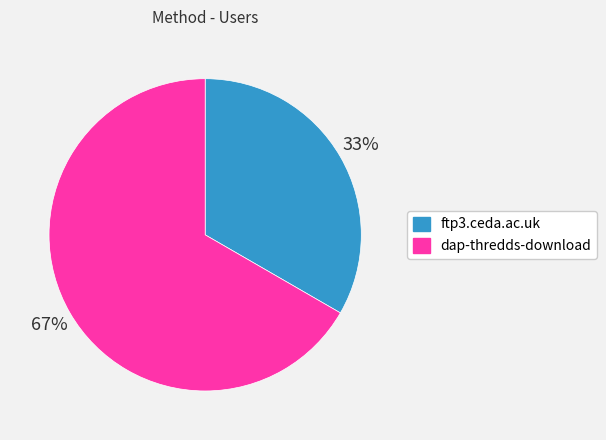

True or false: dap-thredds-download accounts for 59% of the total.

False